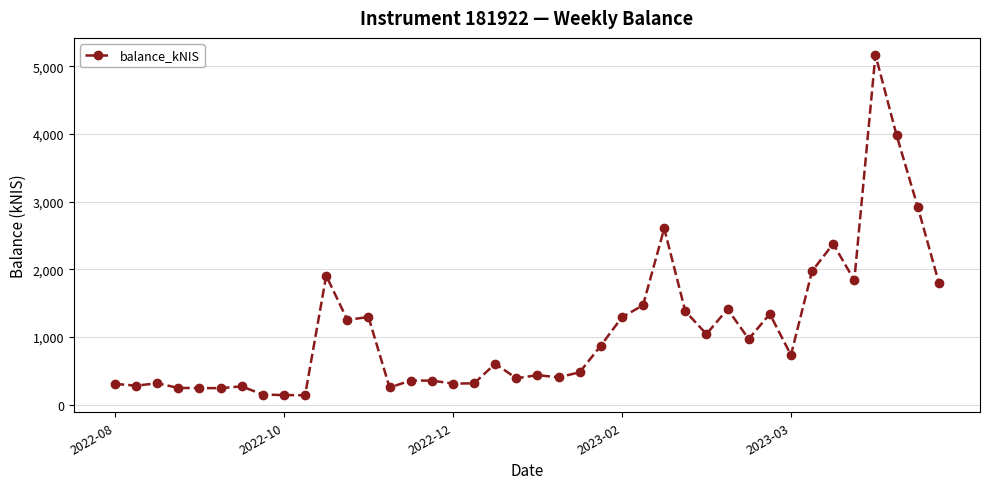

How many series are shown in this chart?

1